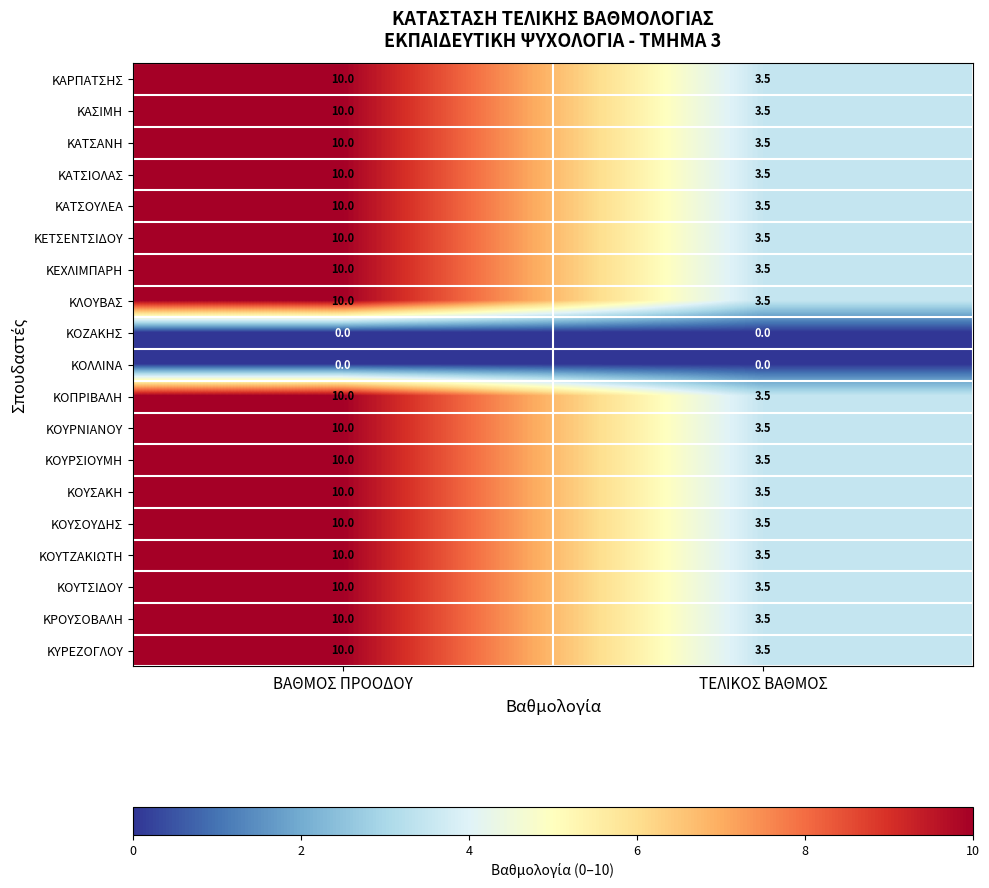

What is the sum of all ΚΟΥΣΟΥΔΗΣ values?

13.5